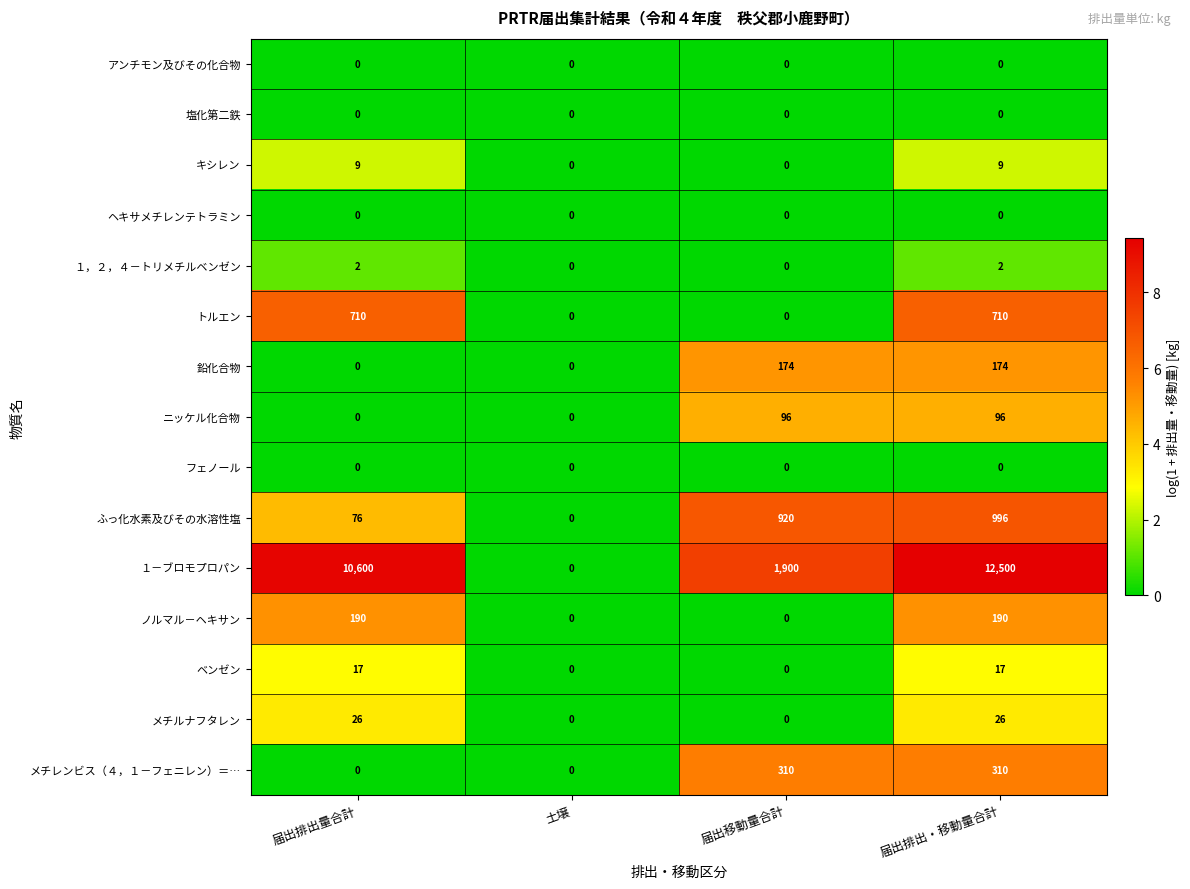

At which category is the sum across all series the highest?

届出排出・移動量合計